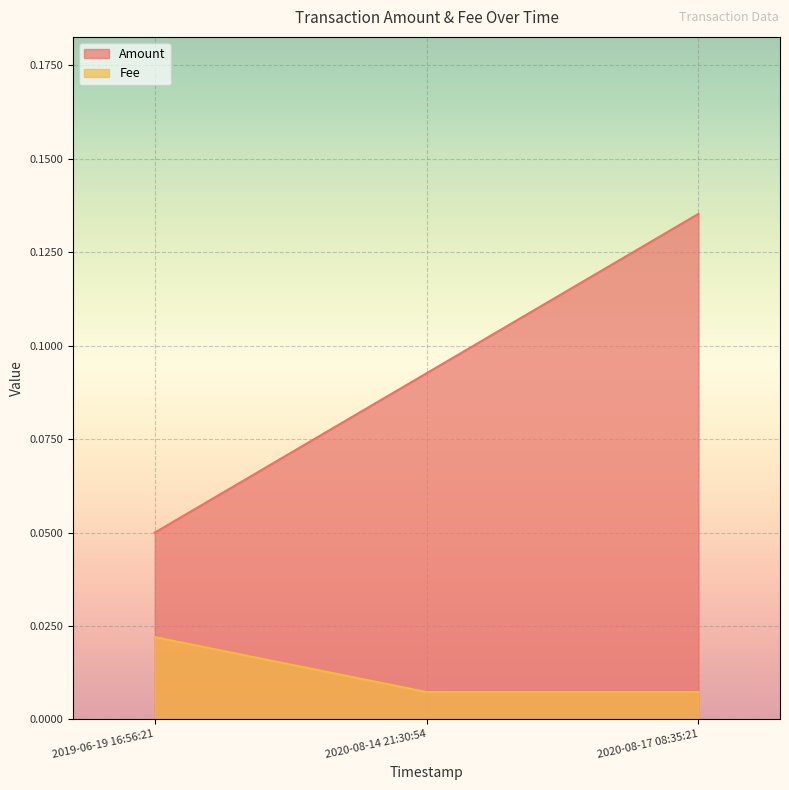

At how many categories does at least one series exceed 0?

3